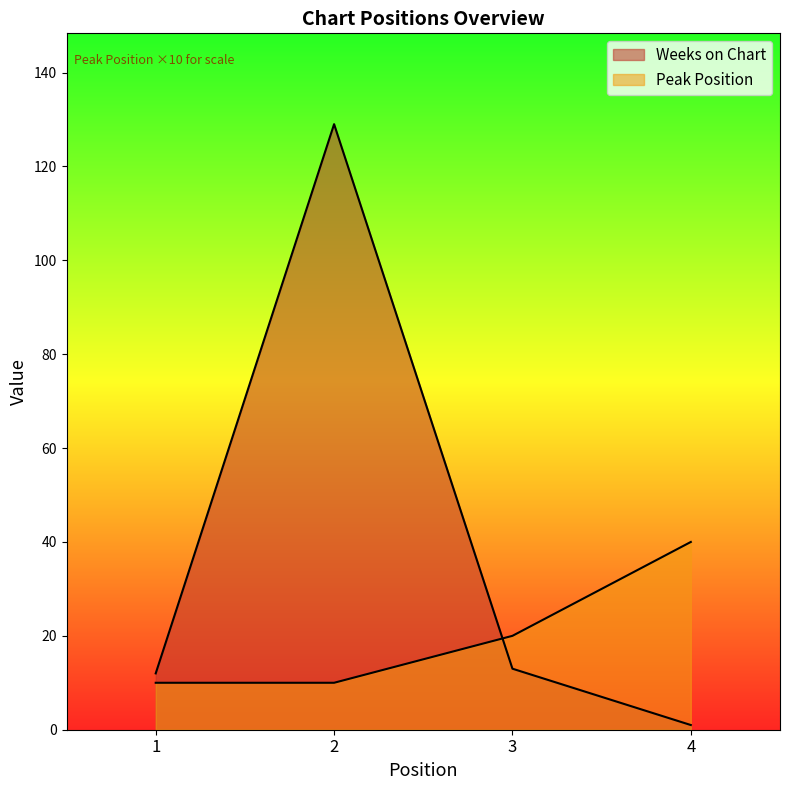

Reading left to right, transcribe all the data shown in this chart.

Weeks on Chart: 12	129	13	1
Peak Position: 10	10	20	40